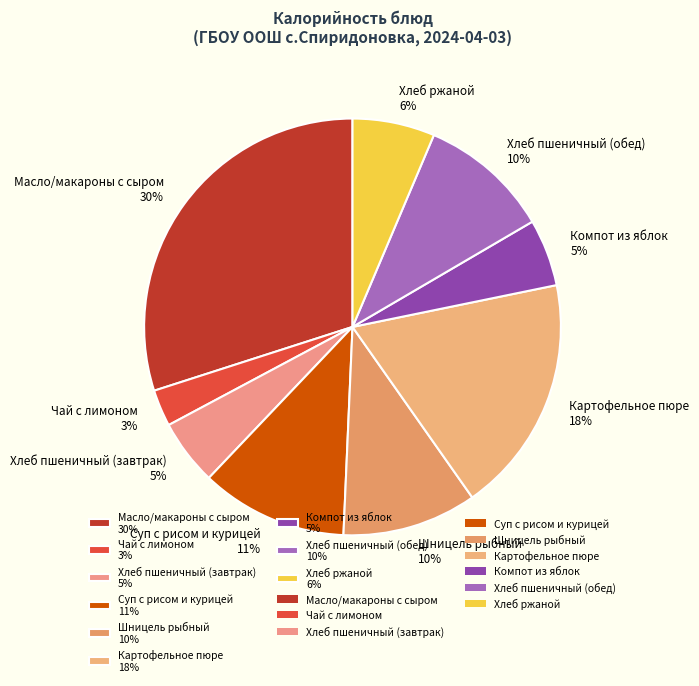

Is Хлеб пшеничный (завтрак) 5% the majority of the pie?

No